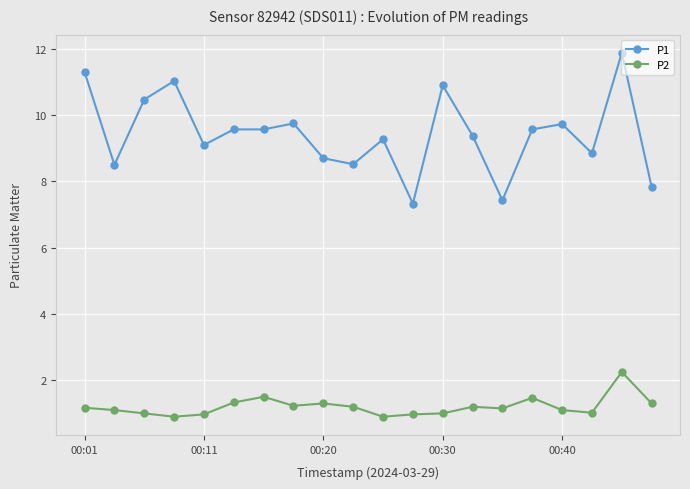

At how many categories does at least one series exceed 6?

20